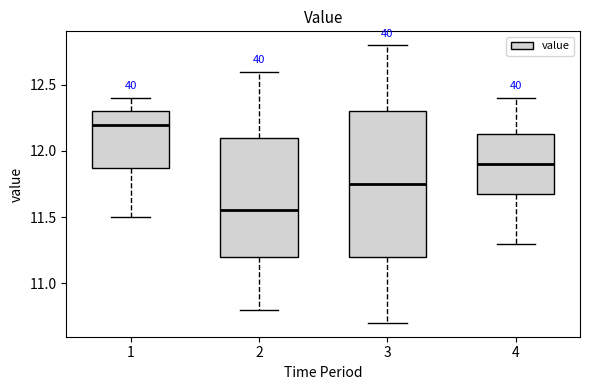

Reading left to right, read every box against the y-axis: the position of its median line, the range the box covers, and the ends of its whiskers. The values are not printed on the chart, so give them approximately, as read against the axis.

1: median 12.20, box 11.90 to 12.30, whiskers 11.50 to 12.40
2: median 11.55, box 11.20 to 12.10, whiskers 10.80 to 12.60
3: median 11.75, box 11.20 to 12.30, whiskers 10.70 to 12.80
4: median 11.90, box 11.70 to 12.15, whiskers 11.30 to 12.40